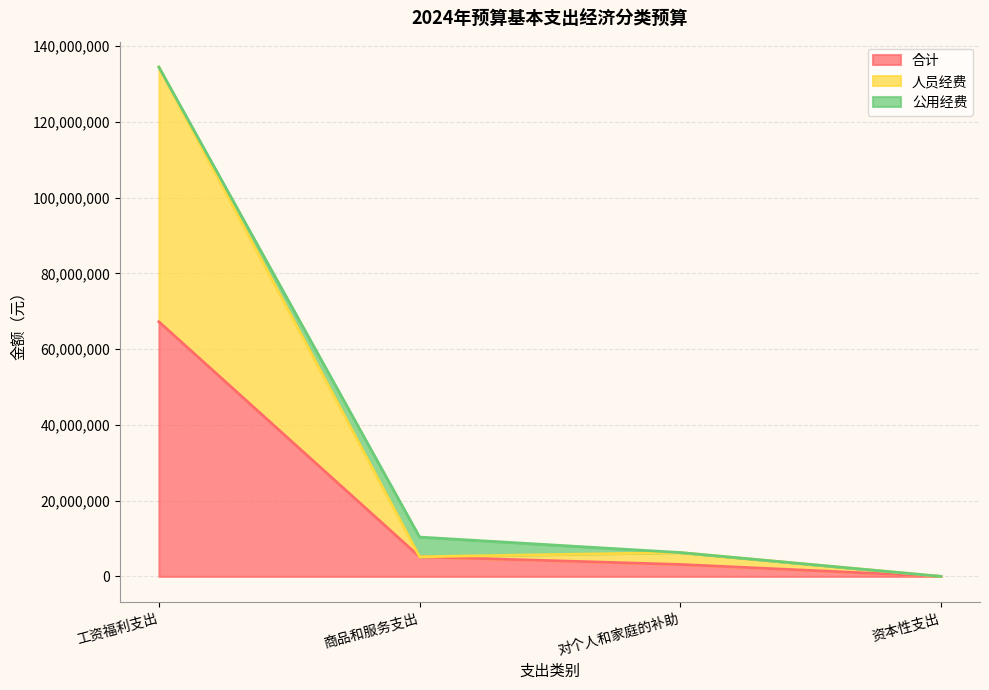

List the labels in order of 人员经费 value, largest first.

工资福利支出, 对个人和家庭的补助, 商品和服务支出, 资本性支出